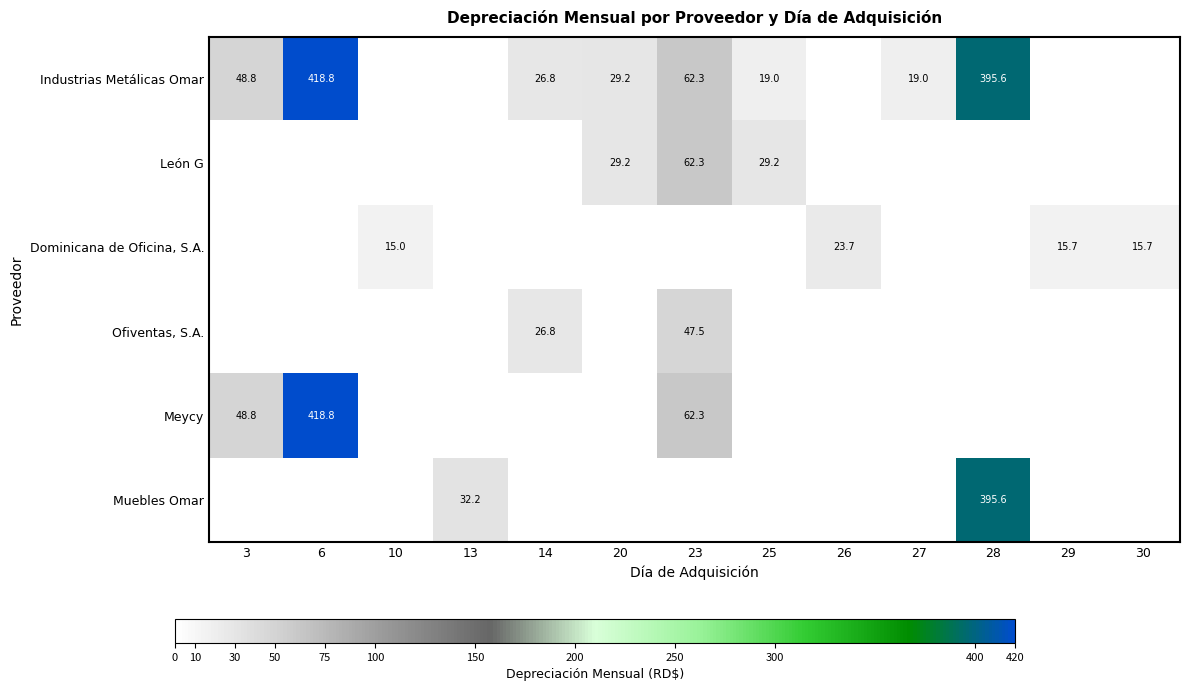

Count the number of categories in the chart.

13